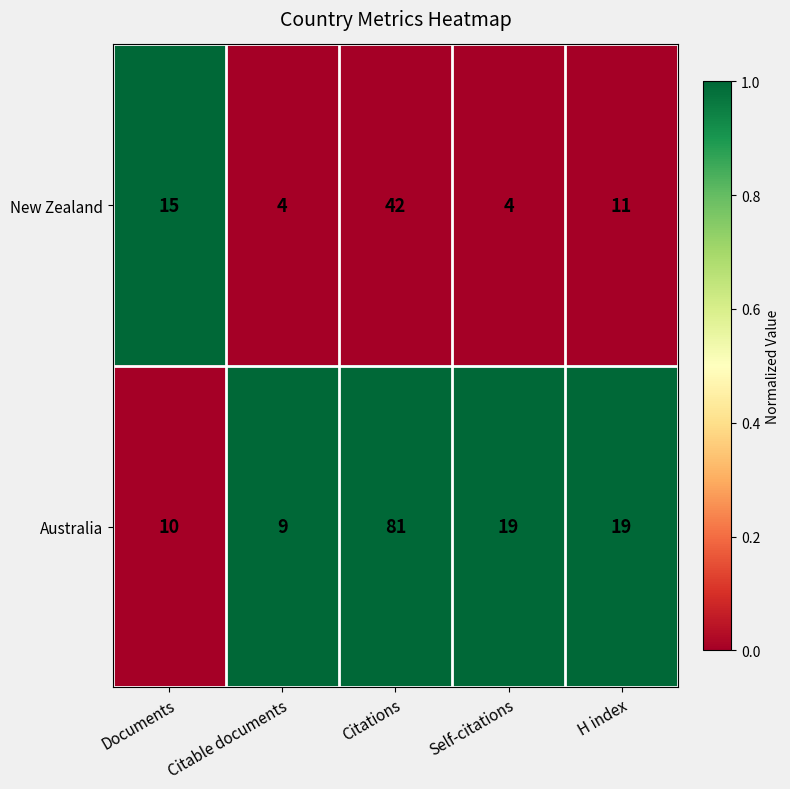

Reading left to right, what are all the values shown in this chart?

New Zealand: Documents=15	Citable documents=4	Citations=42	Self-citations=4	H index=11
Australia: Documents=10	Citable documents=9	Citations=81	Self-citations=19	H index=19